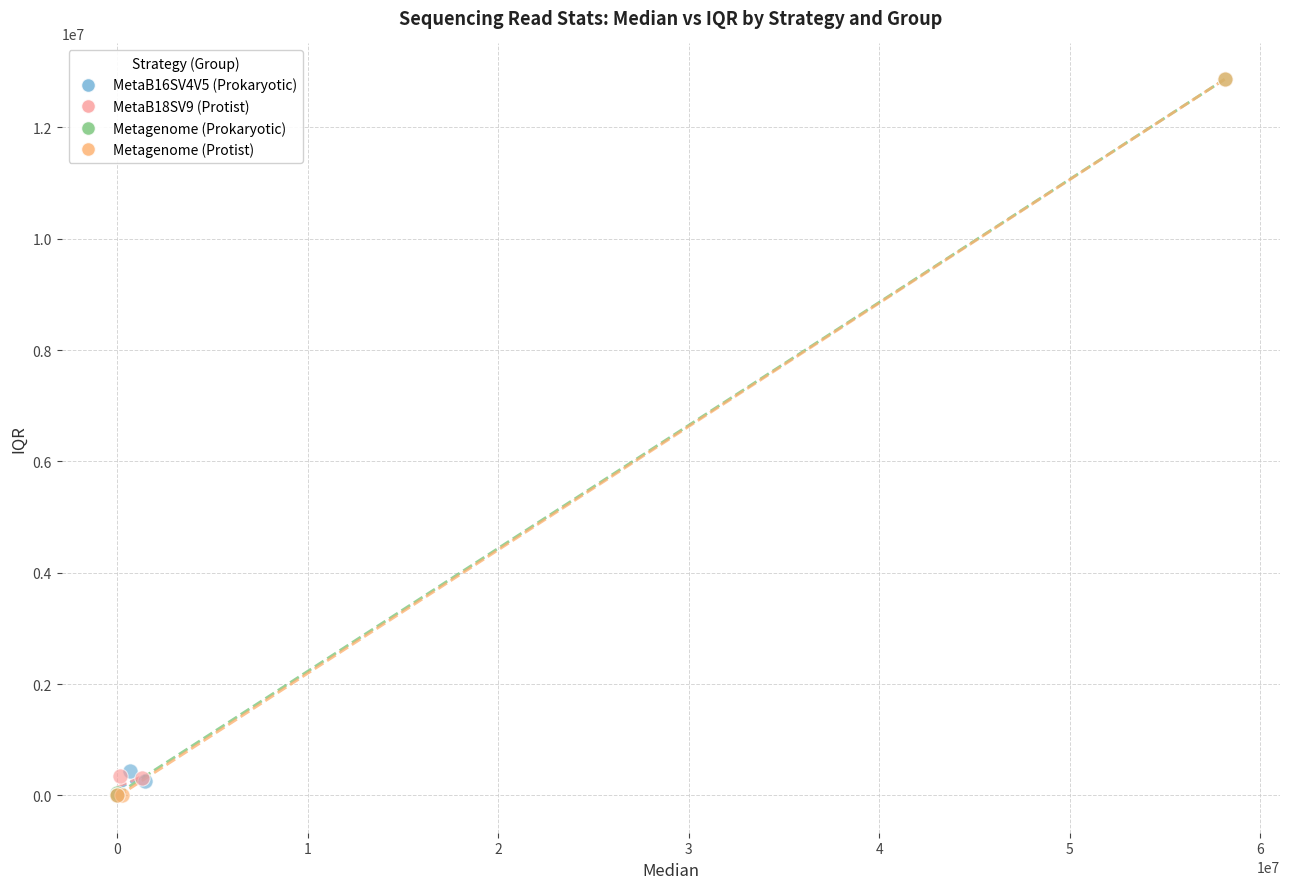

Which series has the largest Y range (max minus min)?

Metagenome (Protist)